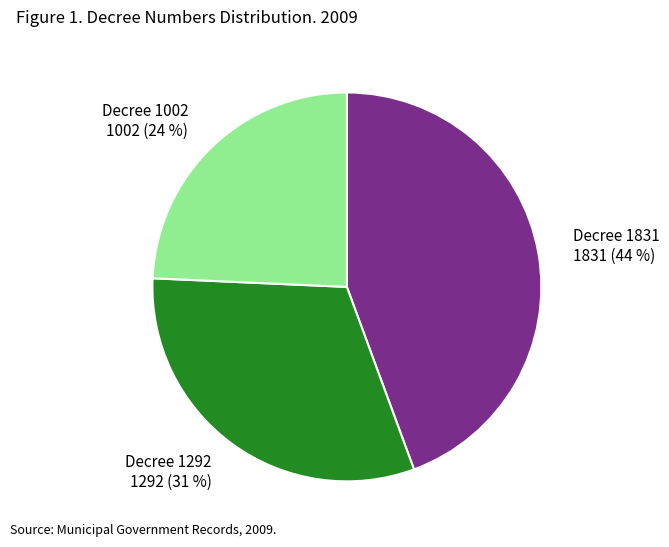

How many segments does this pie chart have?

3